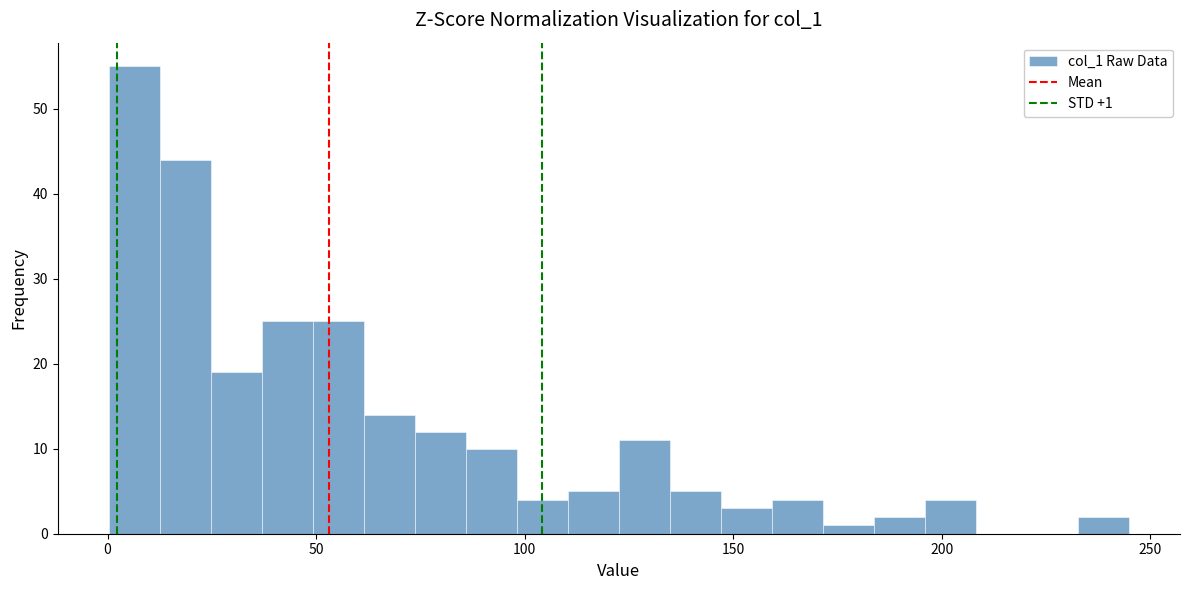

Around what value on the x-axis is the tallest bar? Give the approximate position of its centre, as read against the axis.

5